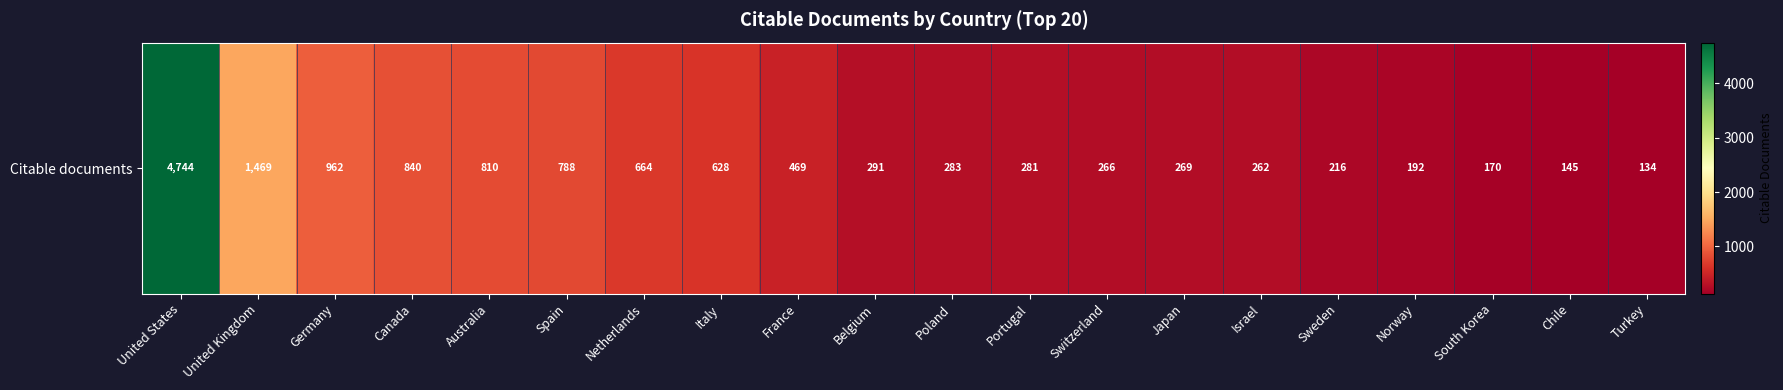

Reading right to left, list all the values displayed in this chart.

134	145	170	192	216	262	269	266	281	283	291	469	628	664	788	810	840	962	1469	4744